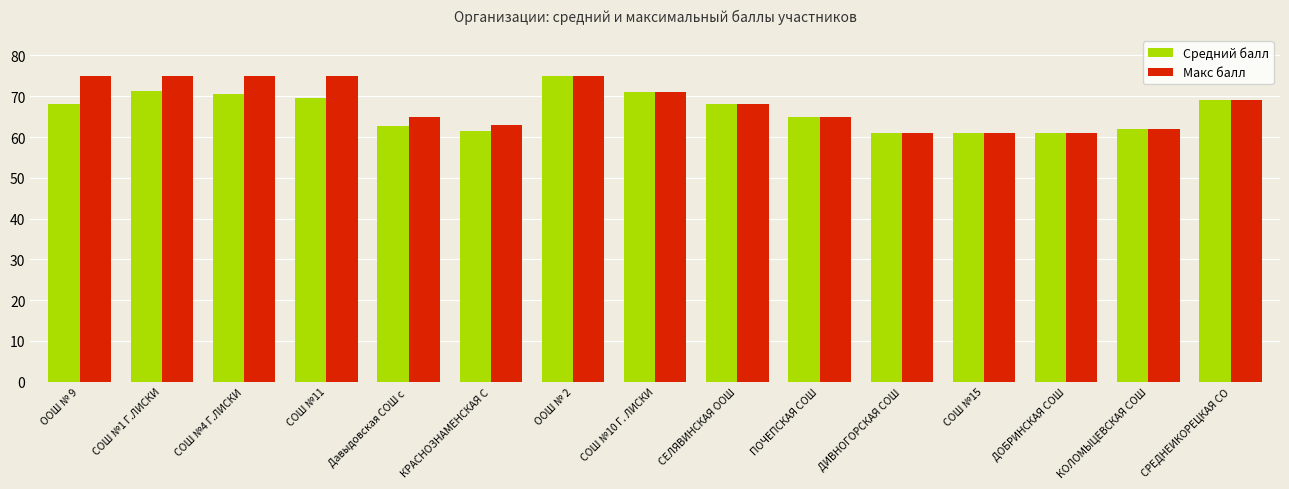

At which category is the sum across all series the highest?

ООШ № 2